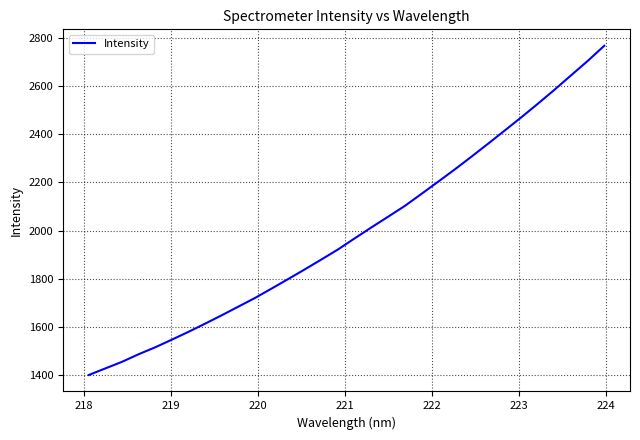

What is the greatest value displayed?

2768.1